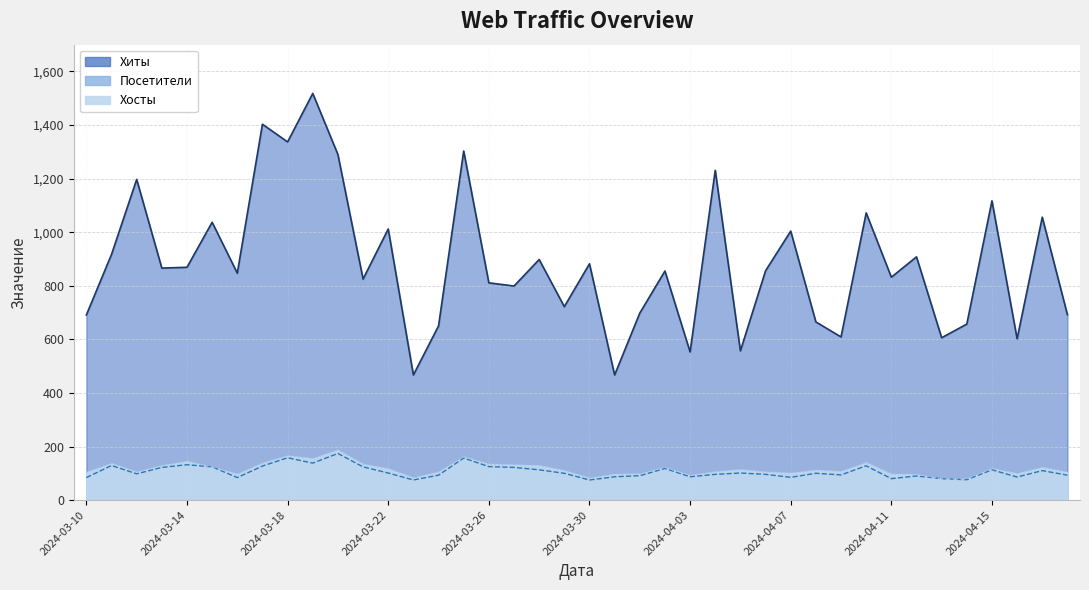

True or false: Посетители and Хиты intersect in this chart.

False